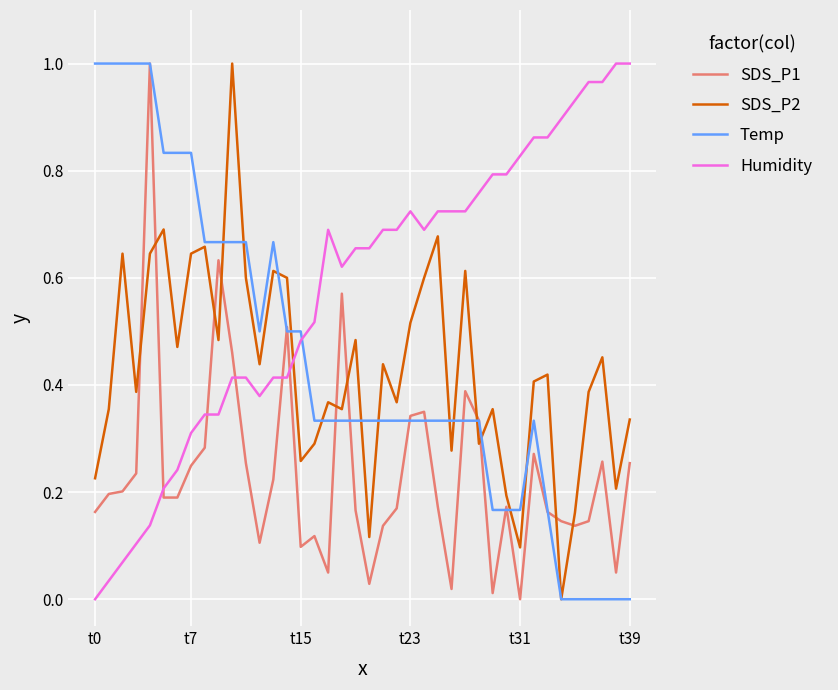

After their last crossing, which series has the higher values: SDS_P1 or SDS_P2?

SDS_P2